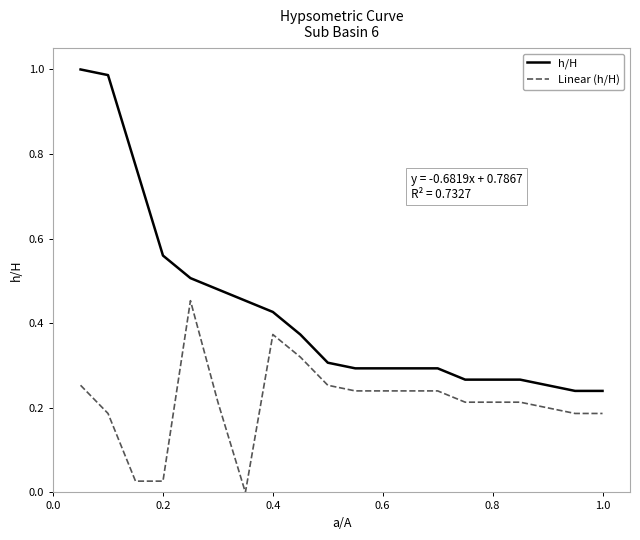

List the series in order of their overall mean, highest first.

h/H, Linear (h/H)